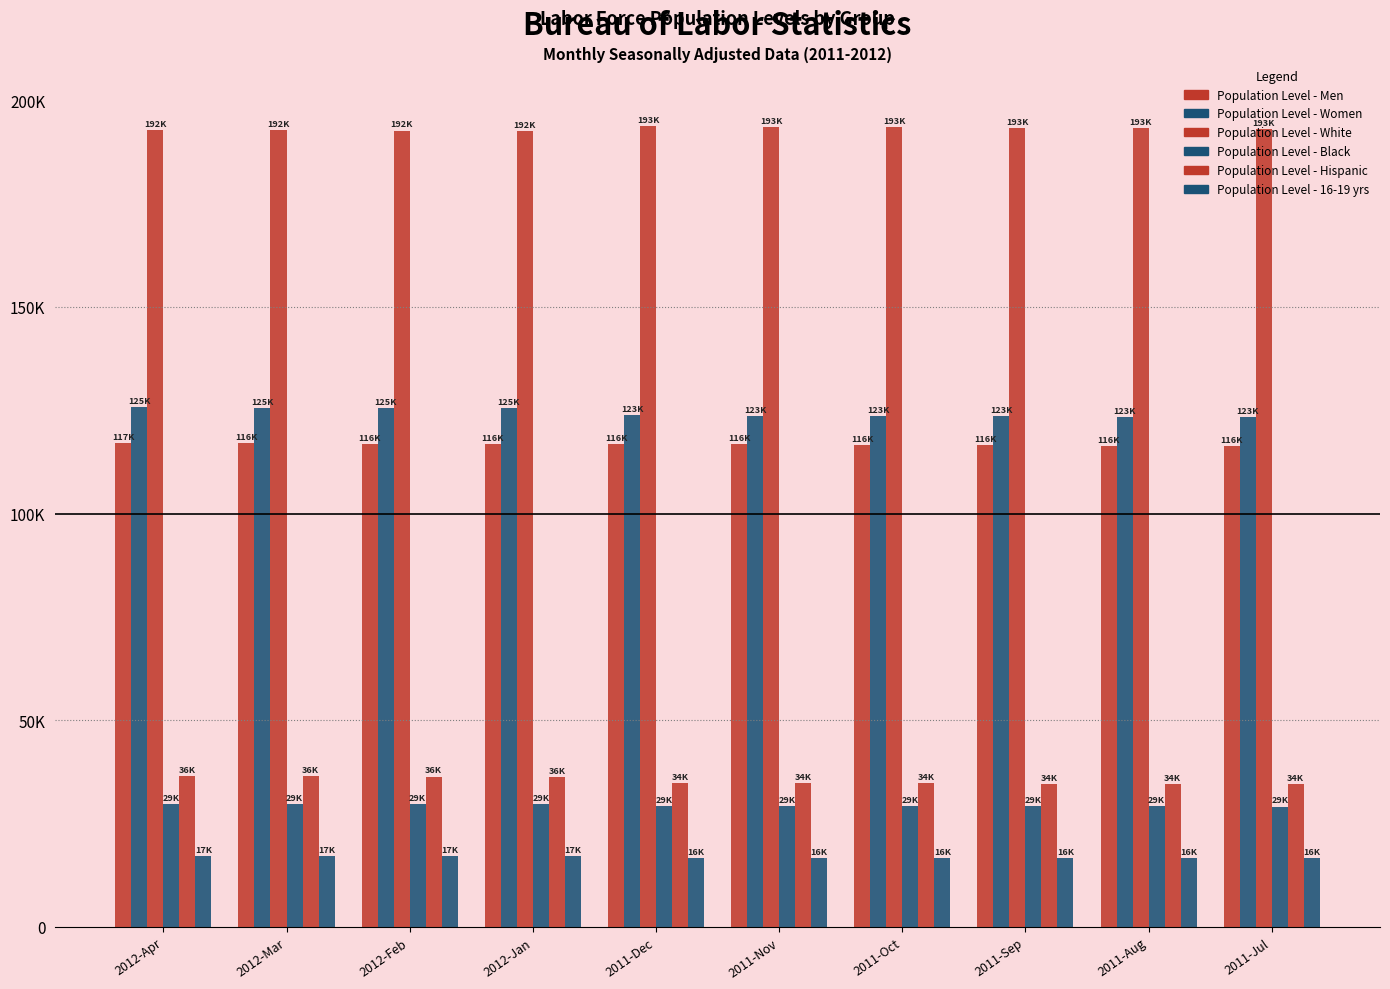

At 2011-Aug, list the series in order from smallest to largest.

Population Level - 16-19 yrs, Population Level - Black, Population Level - Hispanic, Population Level - Men, Population Level - Women, Population Level - White